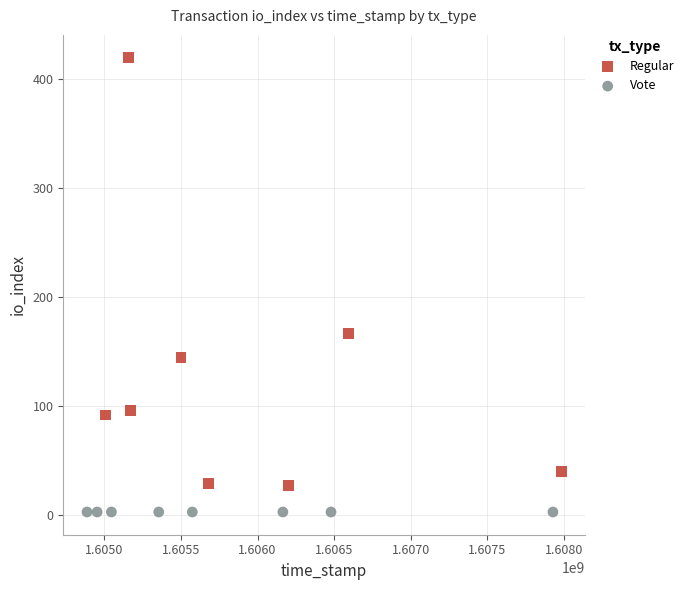

Which series contains the highest Y value?

Regular